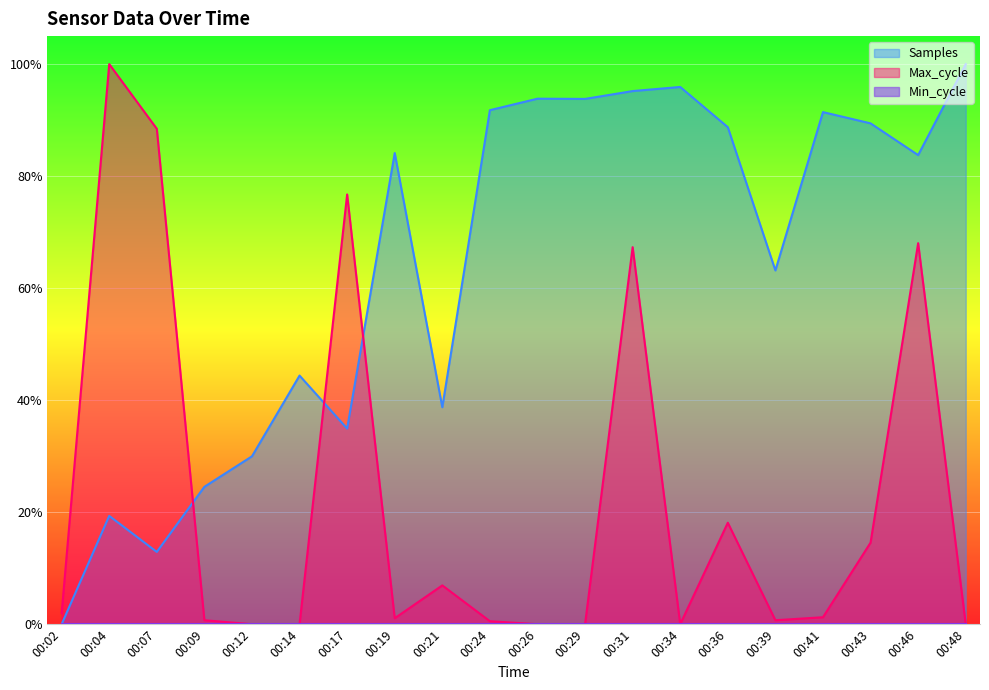

Where is Max_cycle nearest to the value 0?

00:12